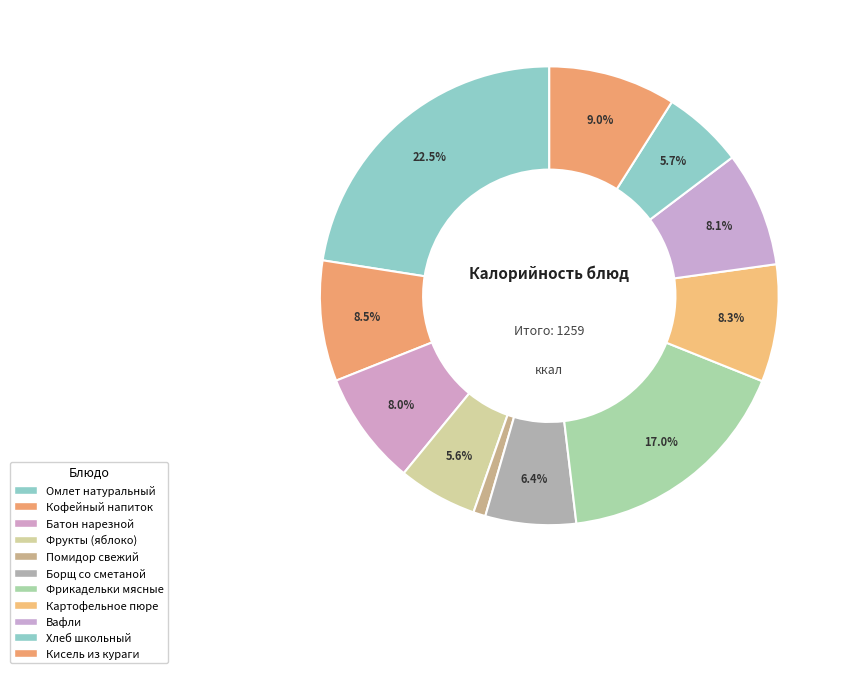

Rank the categories by value from highest to lowest.

Омлет натуральный, Фрикадельки мясные, Кисель из кураги, Кофейный напиток, Картофельное пюре, Вафли, Батон нарезной, Борщ со сметаной, Хлеб школьный, Фрукты (яблоко), Помидор свежий